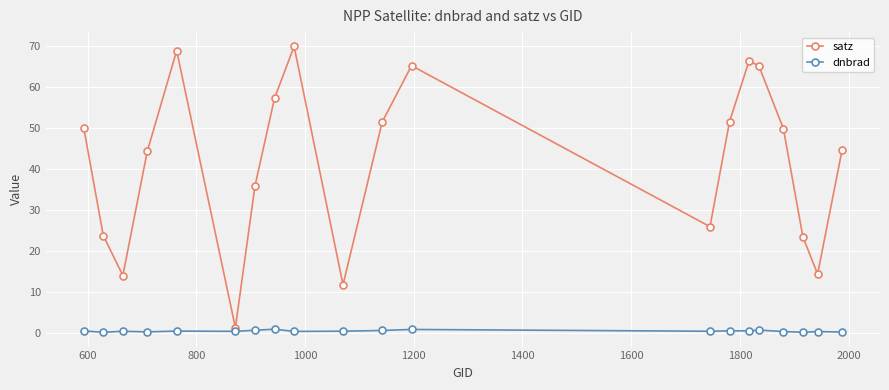

What is the average value of the dnbrad series?

0.4